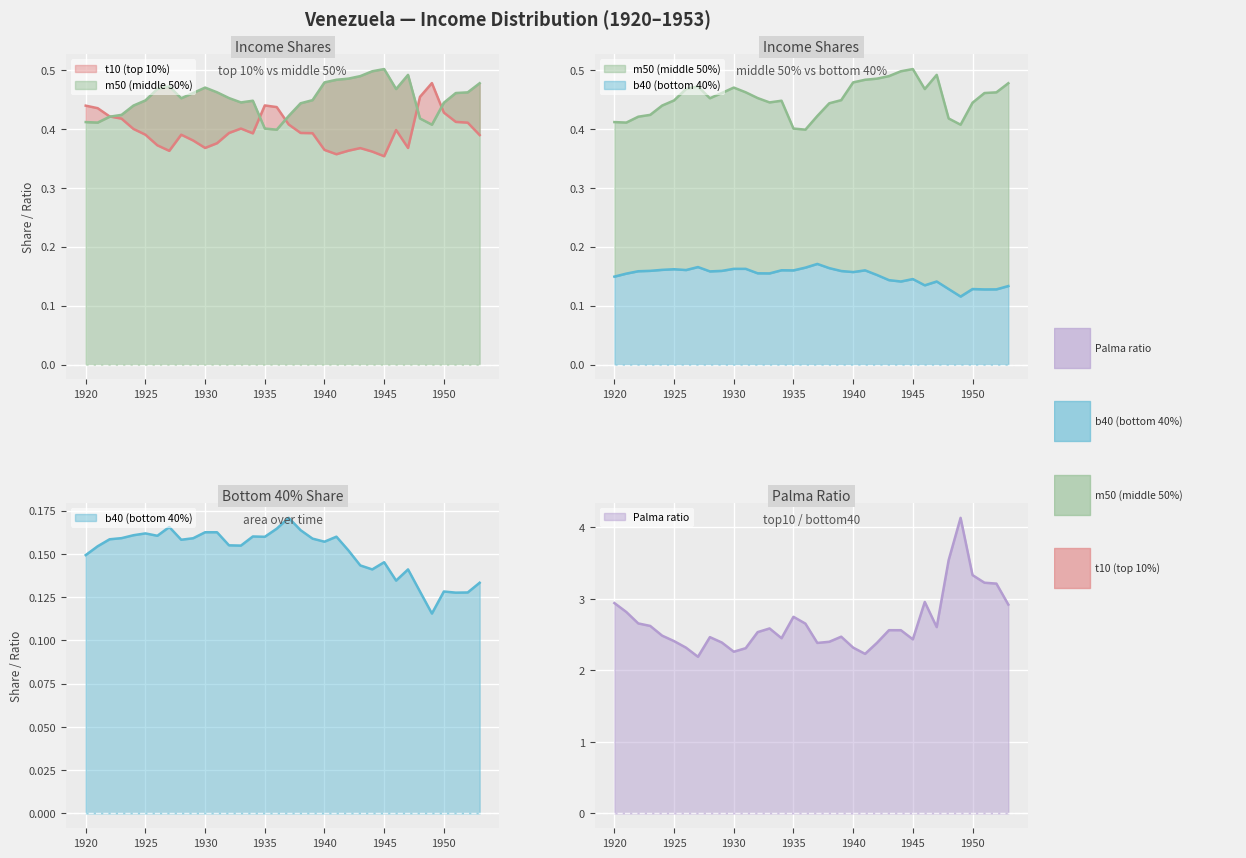

List the labels in order of t10 (top 10%) value, smallest first.

1945, 1941, 1944, 1927, 1942, 1940, 1943, 1947, 1930, 1926, 1931, 1929, 1953, 1928, 1925, 1934, 1939, 1932, 1938, 1946, 1924, 1933, 1937, 1952, 1951, 1923, 1922, 1950, 1921, 1936, 1920, 1935, 1948, 1949